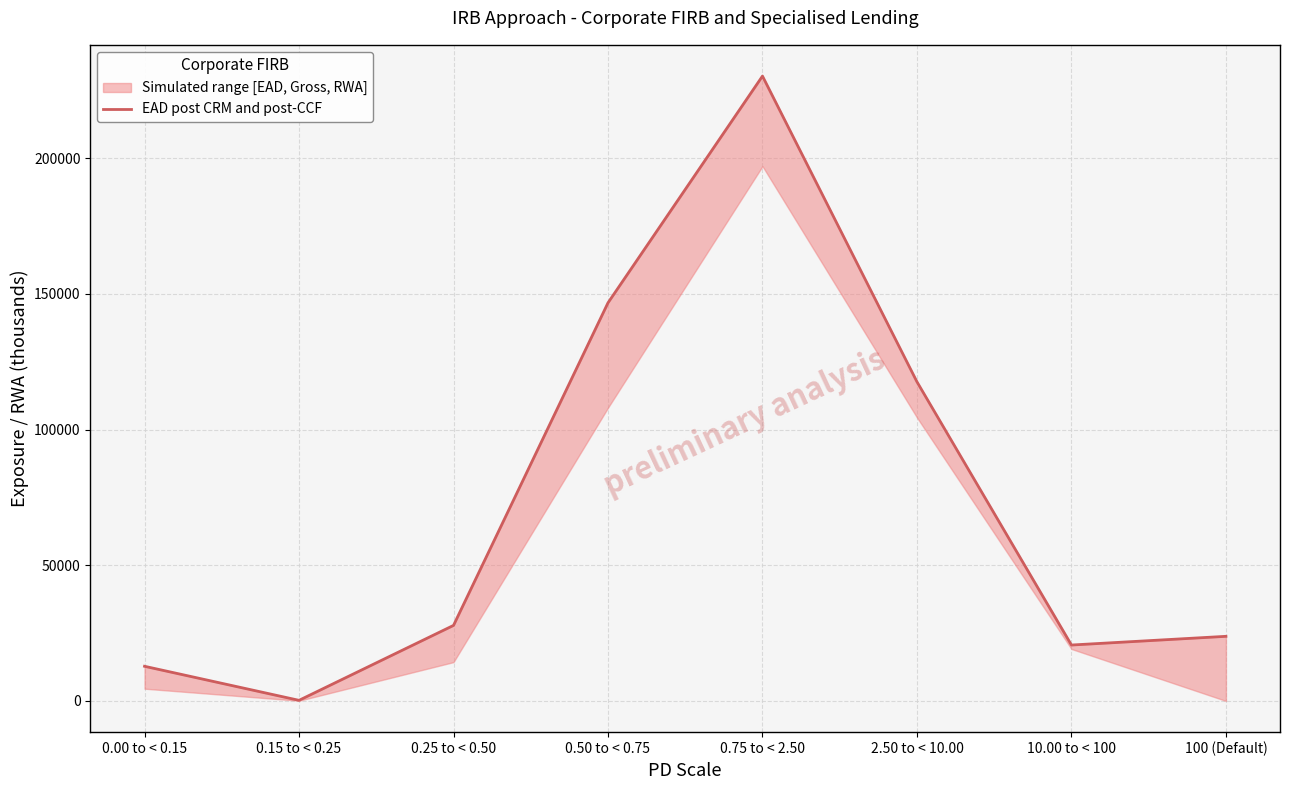

List the labels in order of value, smallest first.

0.15 to < 0.25, 0.00 to < 0.15, 10.00 to < 100, 100 (Default), 0.25 to < 0.50, 2.50 to < 10.00, 0.50 to < 0.75, 0.75 to < 2.50